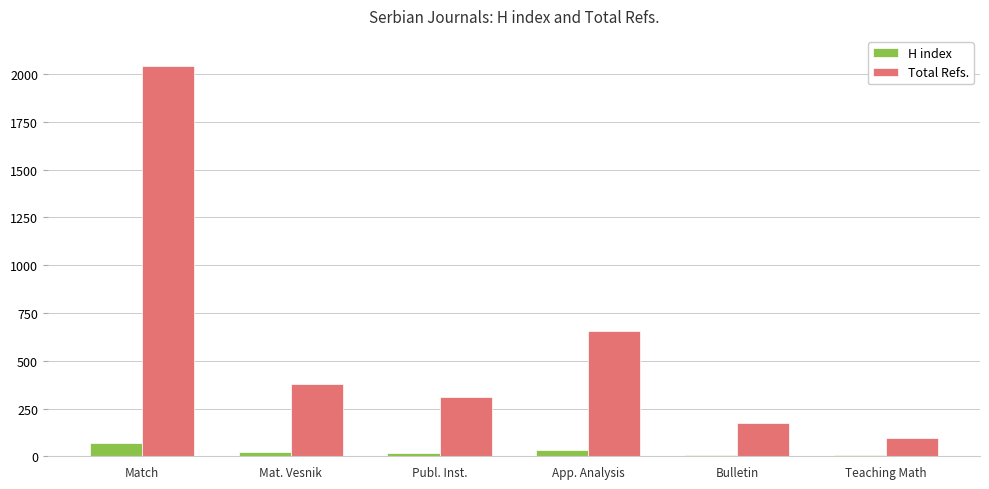

What is the sum of the H index values at Mat. Vesnik and Publ. Inst.?

40